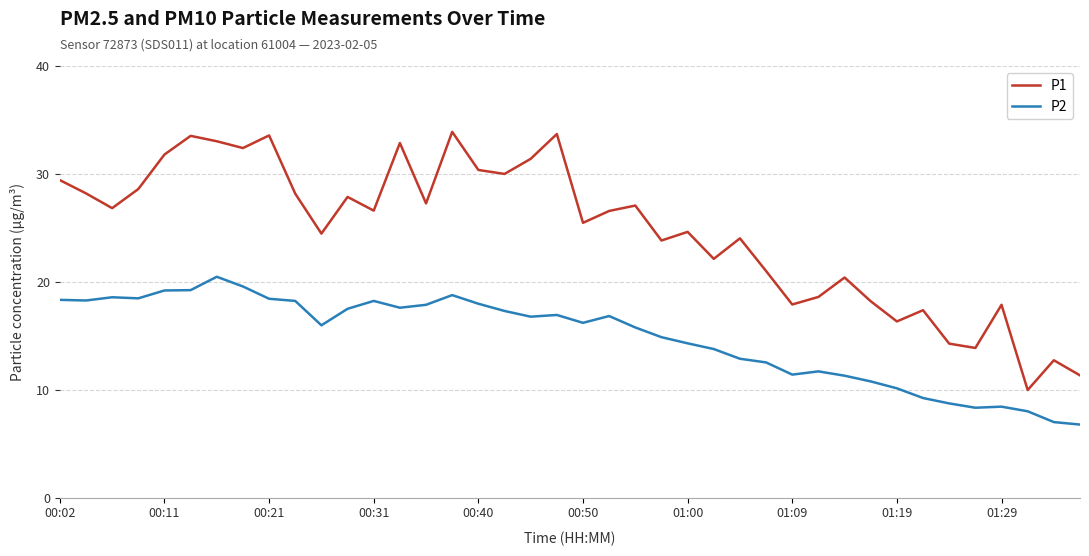

Count the number of data series in this chart.

2